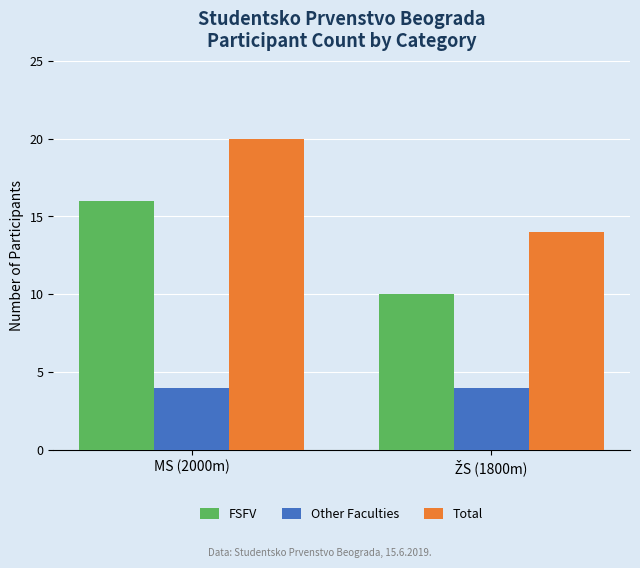

Reading left to right, what are all the values shown in this chart?

FSFV: 16	10
Other Faculties: 4	4
Total: 20	14